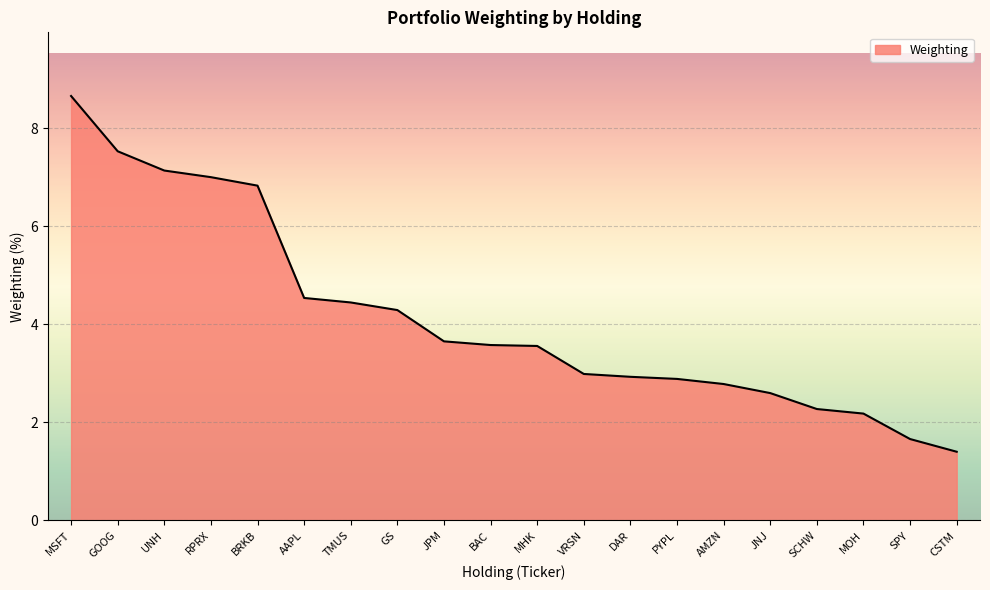

Reading right to left, extract all data points from this chart.

1.4	1.7	2.2	2.3	2.6	2.8	2.9	2.9	3.0	3.6	3.6	3.7	4.3	4.4	4.5	6.8	7.0	7.1	7.5	8.7